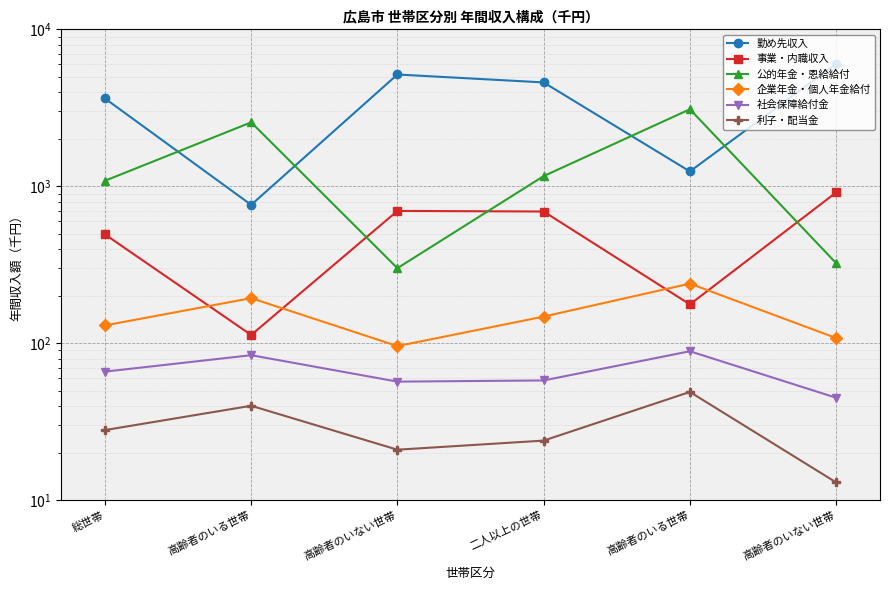

True or false: 公的年金・恩給給付 has more than 1 points higher than both neighbors.

True